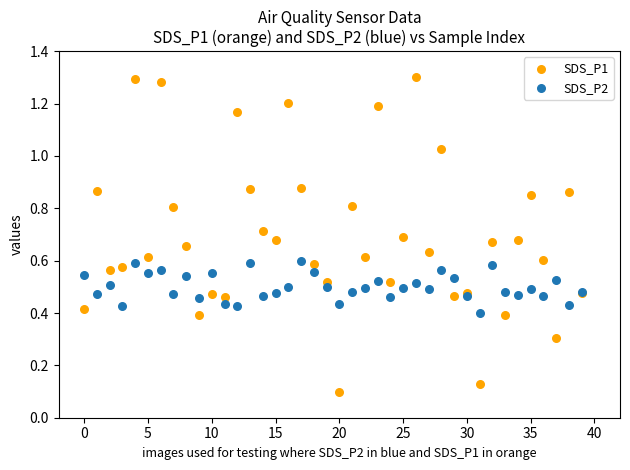

Which series contains the lowest Y value?

SDS_P1